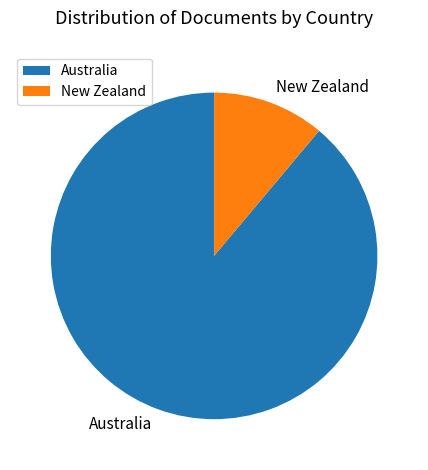

Do New Zealand and Australia together represent more than half of the pie?

Yes